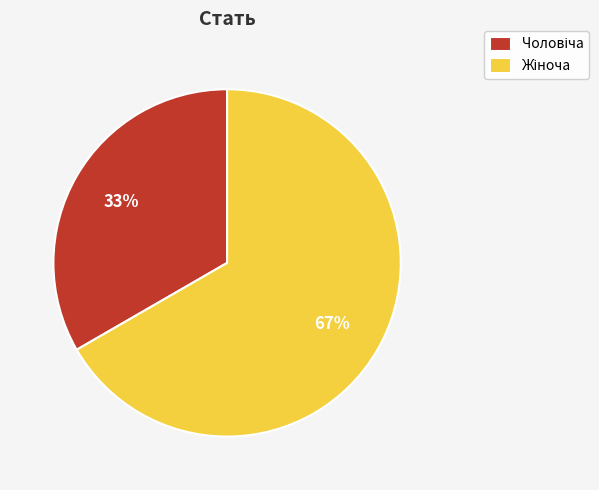

Is there any slice that represents more than half of the pie?

Yes